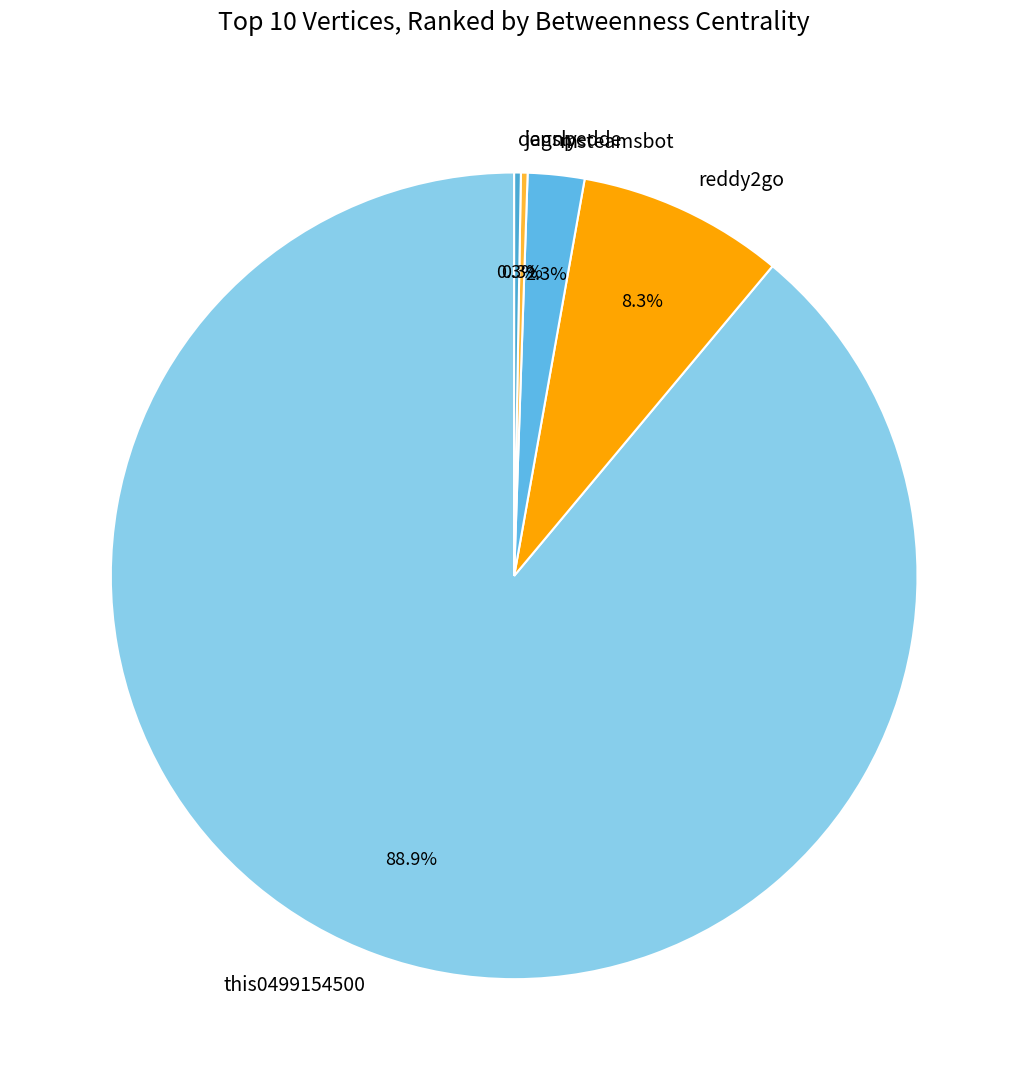

True or false: reddy2go accounts for 16% of the total.

False